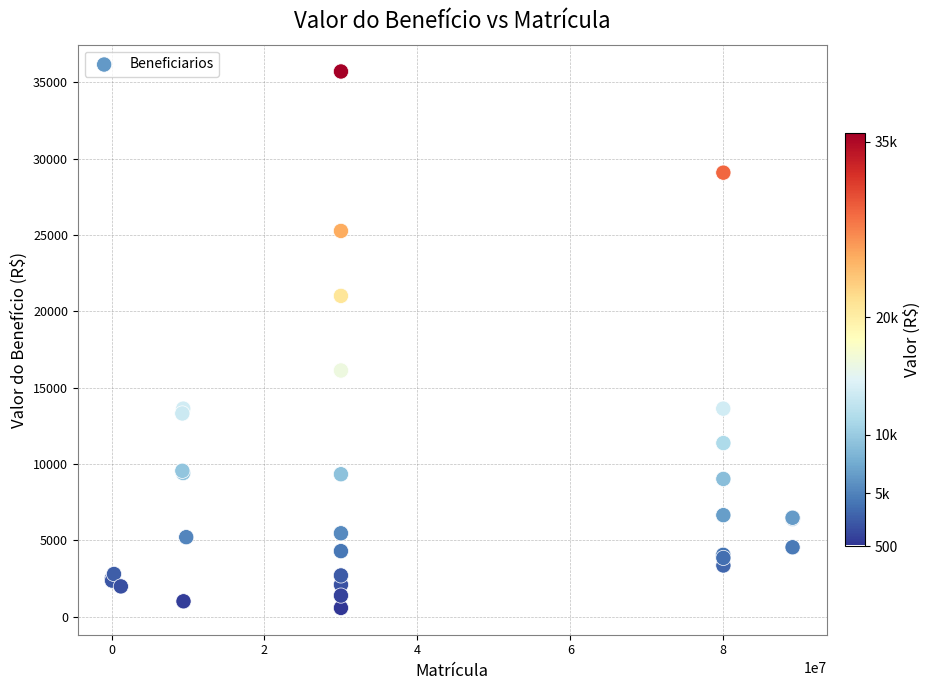

What Y value in the scatter plot is closest to 18140?

16122.1